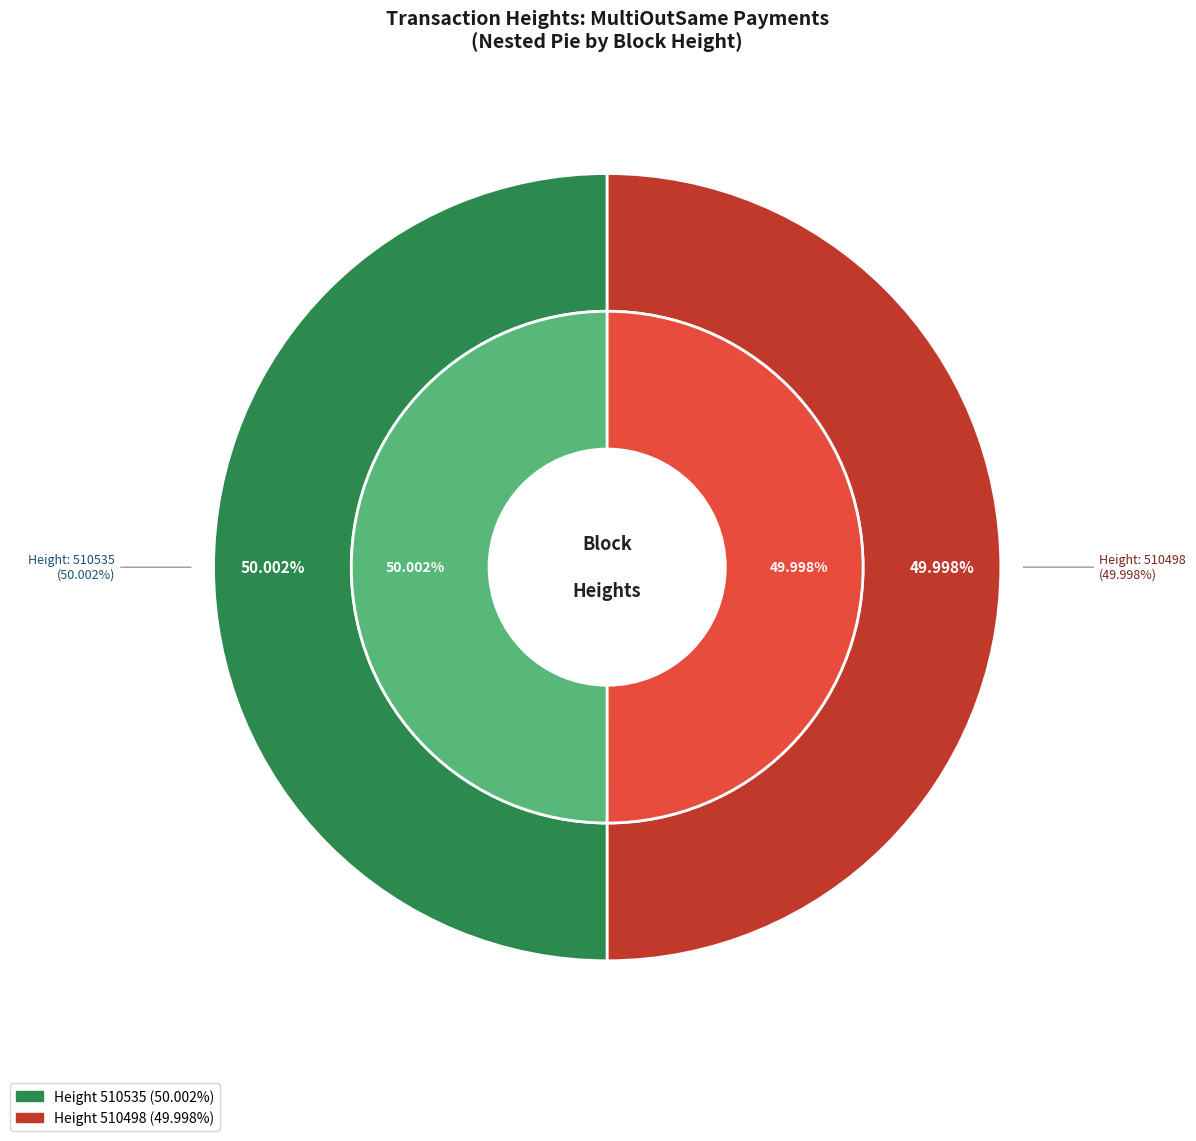

To the nearest percent, what percentage of the pie is 510498?

50%